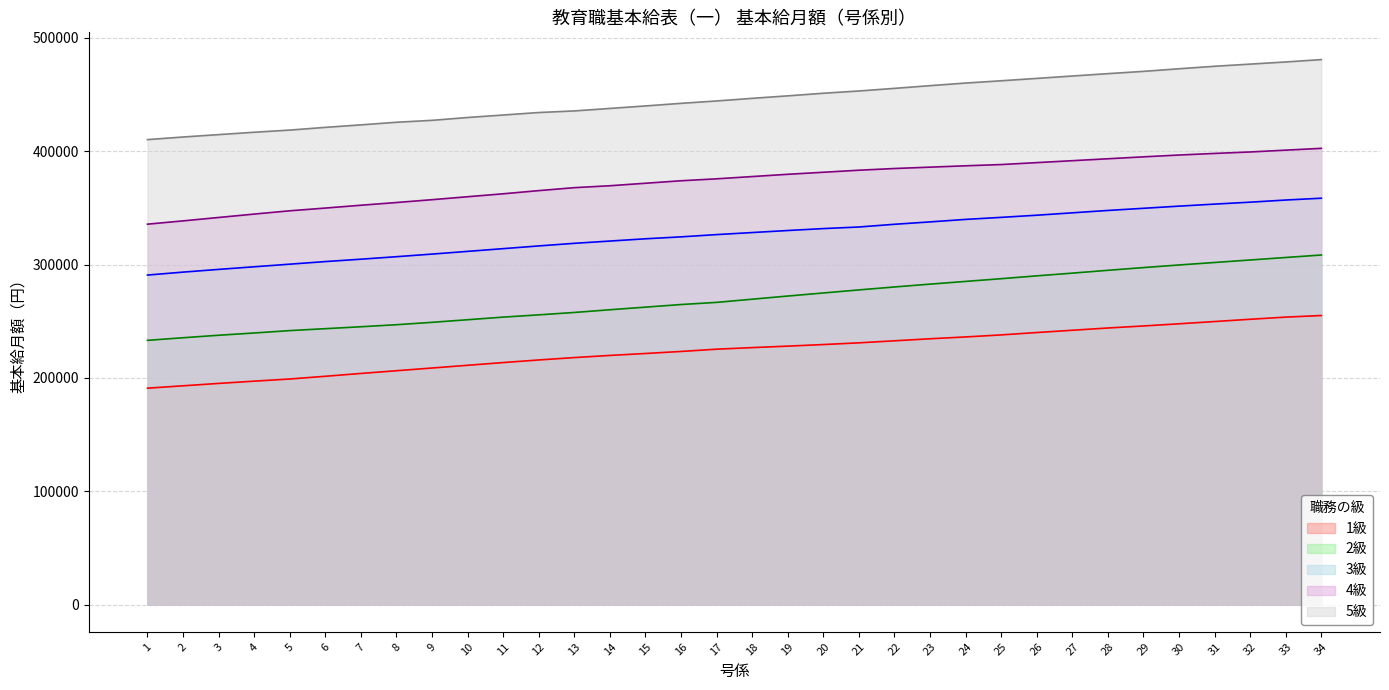

Reading left to right, list all the values displayed in this chart.

1級: 1=190900	2=193000	3=195100	4=197100	5=199000	6=201400	7=203900	8=206300	9=208700	10=211100	11=213500	12=215800	13=217900	14=219800	15=221500	16=223300	17=225300	18=226700	19=228000	20=229400	21=230900	22=232700	23=234500	24=236100	25=237900	26=240000	27=242000	28=244000	29=245800	30=247700	31=249700	32=251700	33=253600	34=255000
2級: 1=233100	2=235400	3=237600	4=239600	5=241700	6=243400	7=245100	8=246900	9=249000	10=251300	11=253600	12=255600	13=257700	14=260100	15=262400	16=264700	17=266600	18=269400	19=272200	20=274900	21=277600	22=280200	23=282700	24=285100	25=287500	26=290000	27=292400	28=294900	29=297300	30=299600	31=301800	32=304000	33=306200	34=308400
3級: 1=290700	2=293300	3=295700	4=298000	5=300300	6=302600	7=304700	8=306900	9=309200	10=311600	11=314000	12=316400	13=318700	14=320700	15=322700	16=324400	17=326400	18=328200	19=330000	20=331700	21=333100	22=335500	23=337600	24=339800	25=341600	26=343500	27=345600	28=347700	29=349600	30=351500	31=353300	32=355000	33=356900	34=358500
4級: 1=335600	2=338500	3=341500	4=344500	5=347400	6=349800	7=352300	8=354700	9=357200	10=359800	11=362400	12=365200	13=367800	14=369500	15=371700	16=373900	17=375600	18=377600	19=379600	20=381400	21=383200	22=384700	23=385900	24=387100	25=388200	26=389900	27=391600	28=393300	29=395000	30=396600	31=398000	32=399300	33=400900	34=402500
5級: 1=410200	2=412500	3=414600	4=416700	5=418600	6=421000	7=423200	8=425500	9=427200	10=429700	11=431900	12=434100	13=435500	14=437700	15=439900	16=442200	17=444300	18=446600	19=448800	20=451100	21=453100	22=455400	23=457800	24=460100	25=462100	26=464200	27=466300	28=468400	29=470400	30=472700	31=474900	32=476800	33=478700	34=480800